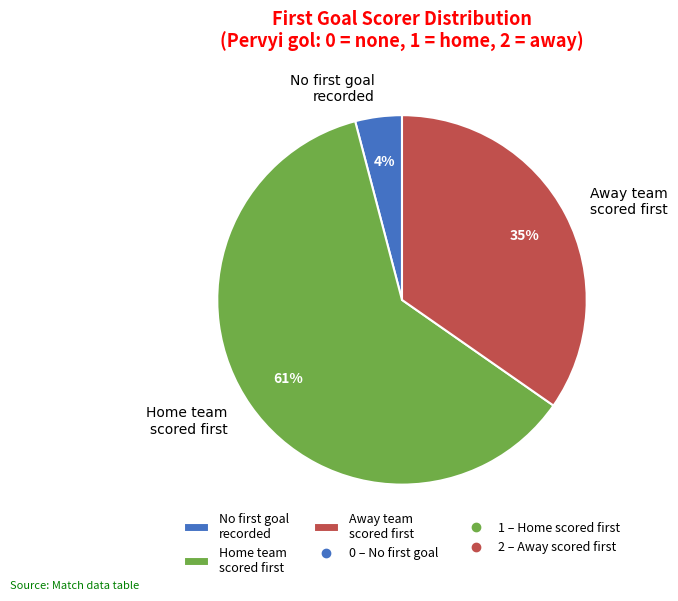

What is the majority slice?

Home team scored first